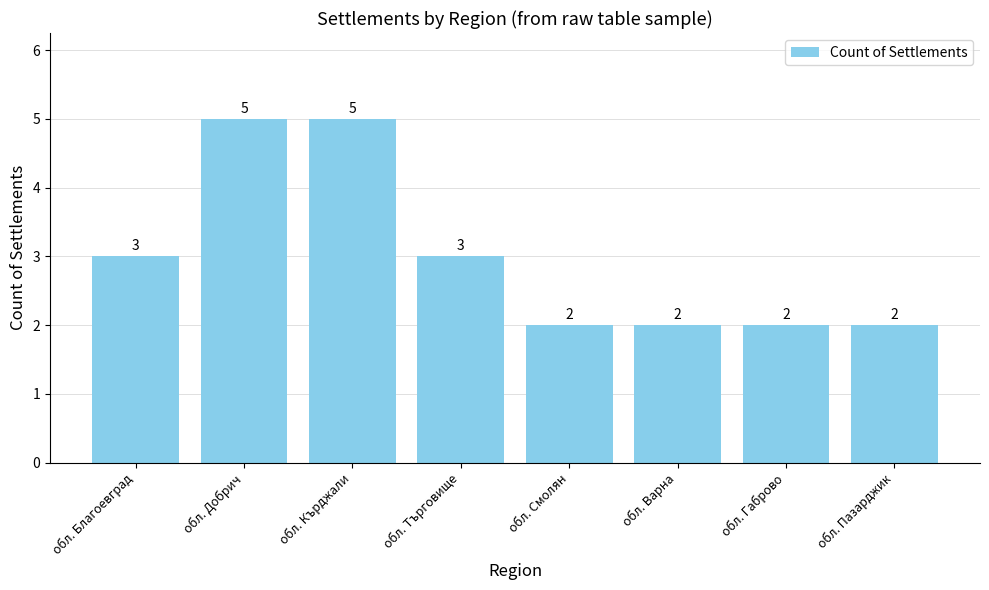

What is the greatest value displayed?

5